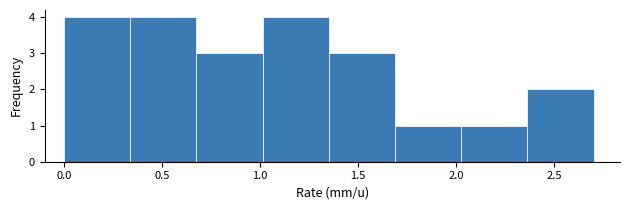

What is the height of the bar covering 2.35 to 2.70 on the x-axis? Neither the bar edges nor the heights are printed on the chart, so give them approximately, as read against the axes.

2